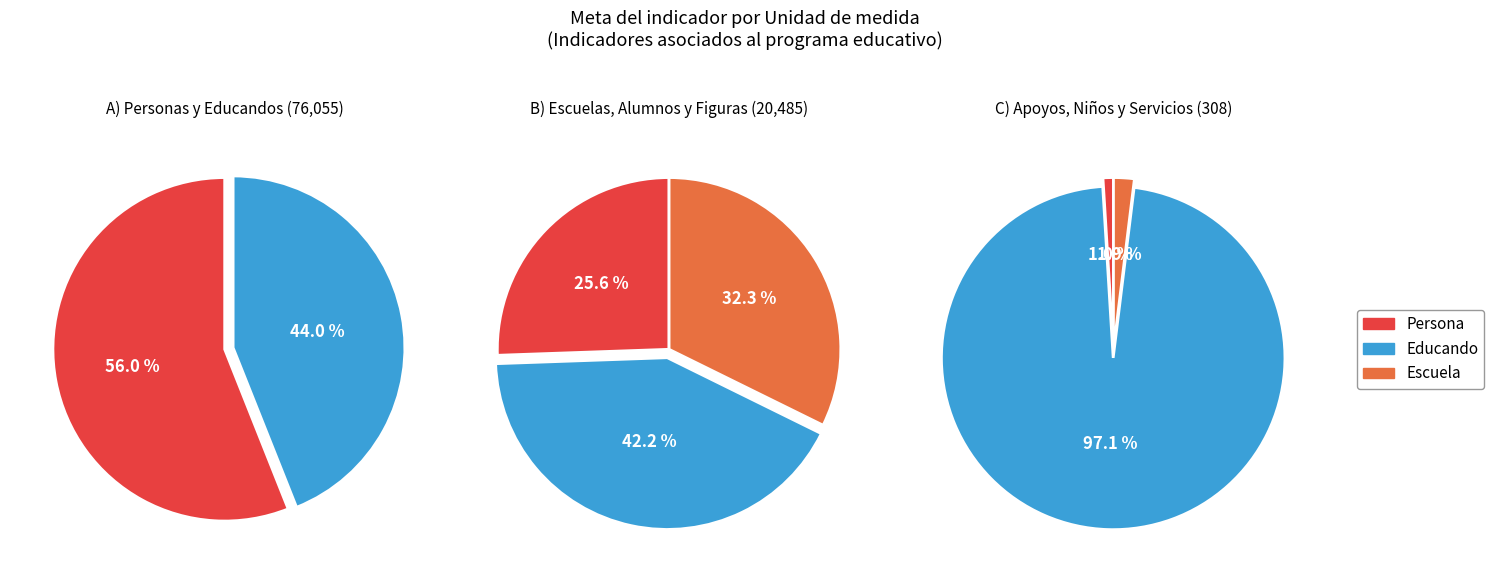

Is Servicio the majority of the pie?

No